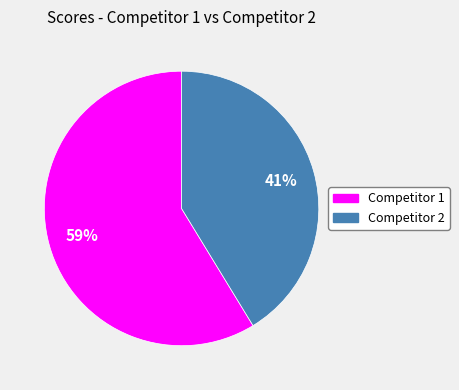

Which category has the smallest portion of the pie?

Competitor 2